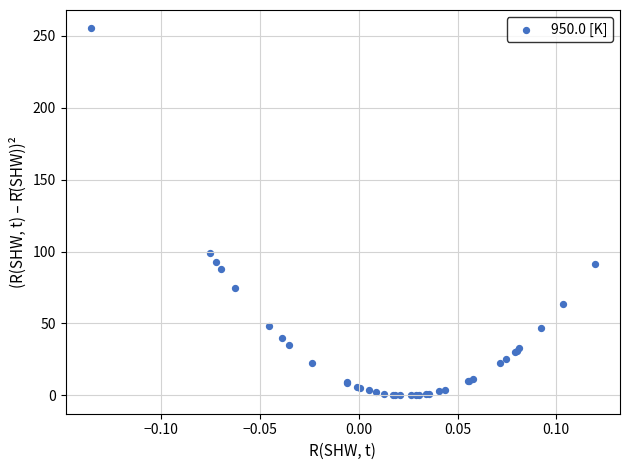

What Y value in the scatter plot is closest to 127?

98.7